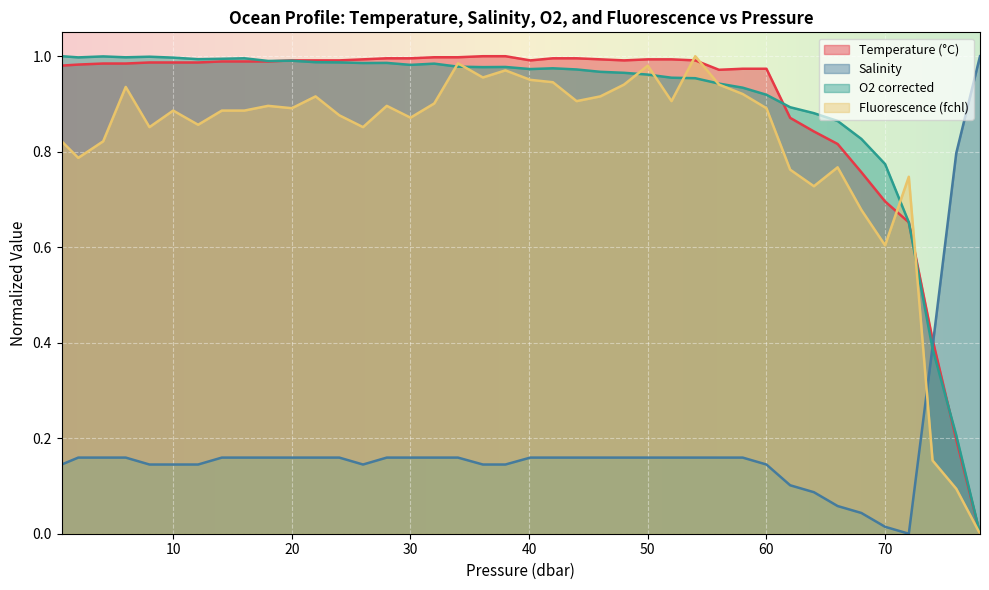

At how many categories does at least one series exceed 0?

40